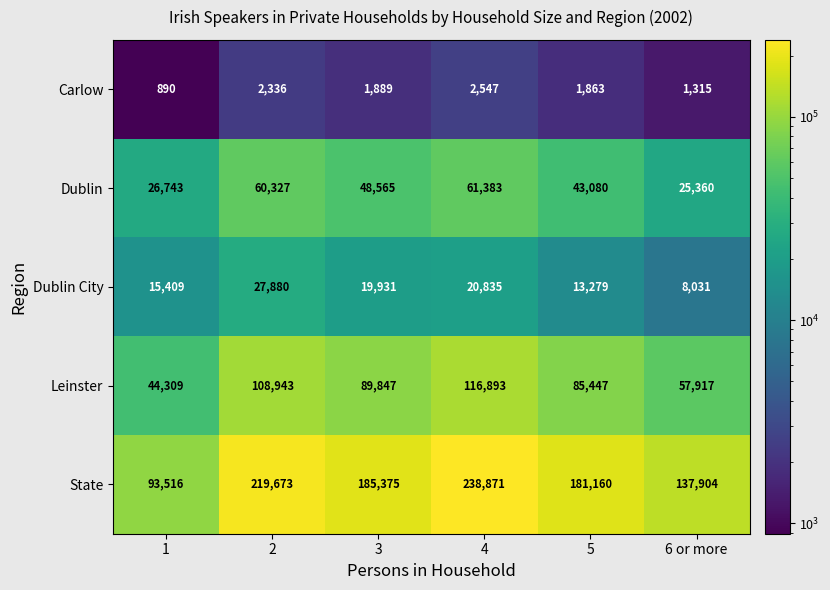

Reading left to right, list all the values displayed in this chart.

Carlow: 1=890	2=2336	3=1889	4=2547	5=1863	6 or more=1315
Dublin: 1=26743	2=60327	3=48565	4=61383	5=43080	6 or more=25360
Dublin City: 1=15409	2=27880	3=19931	4=20835	5=13279	6 or more=8031
Leinster: 1=44309	2=108943	3=89847	4=116893	5=85447	6 or more=57917
State: 1=93516	2=219673	3=185375	4=238871	5=181160	6 or more=137904